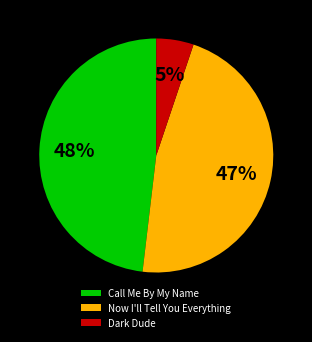

To the nearest percent, what percentage of the pie is Dark Dude?

5%